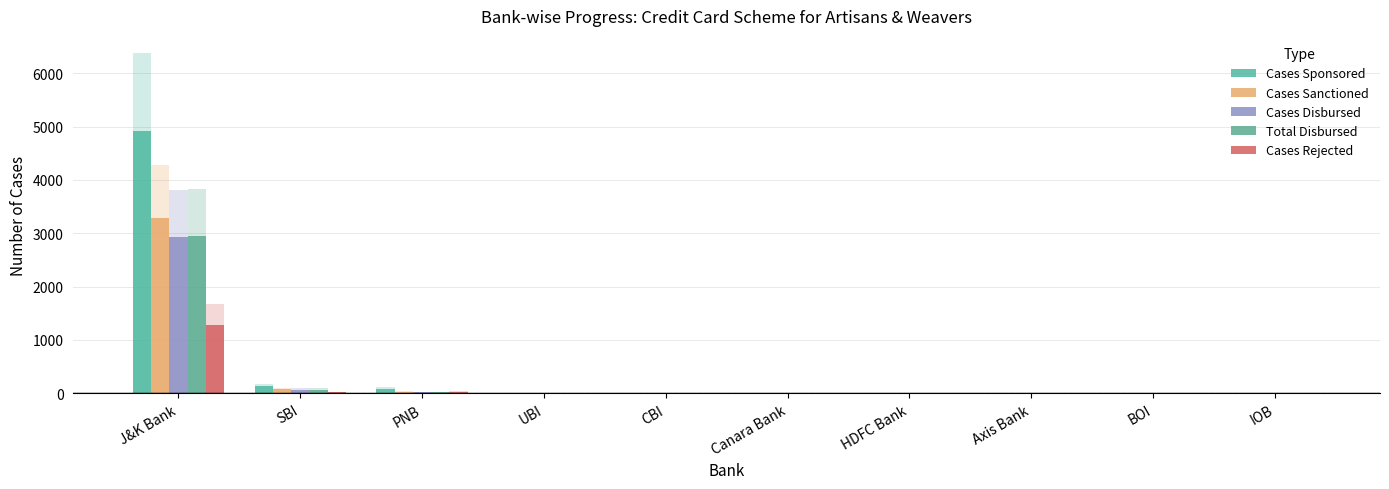

Reading right to left, extract all data points from this chart.

Cases Sponsored: IOB=1	BOI=1	Axis Bank=5	HDFC Bank=5	Canara Bank=6	CBI=6	UBI=11	PNB=86	SBI=133	J&K Bank=4908
Cases Sanctioned: IOB=1	BOI=0	Axis Bank=0	HDFC Bank=1	Canara Bank=4	CBI=2	UBI=1	PNB=30	SBI=78	J&K Bank=3291
Cases Disbursed: IOB=1	BOI=0	Axis Bank=0	HDFC Bank=1	Canara Bank=4	CBI=2	UBI=1	PNB=24	SBI=70	J&K Bank=2932
Total Disbursed: IOB=1	BOI=0	Axis Bank=0	HDFC Bank=1	Canara Bank=4	CBI=2	UBI=1	PNB=26	SBI=70	J&K Bank=2948
Cases Rejected: IOB=0	BOI=1	Axis Bank=0	HDFC Bank=4	Canara Bank=2	CBI=1	UBI=1	PNB=30	SBI=16	J&K Bank=1286